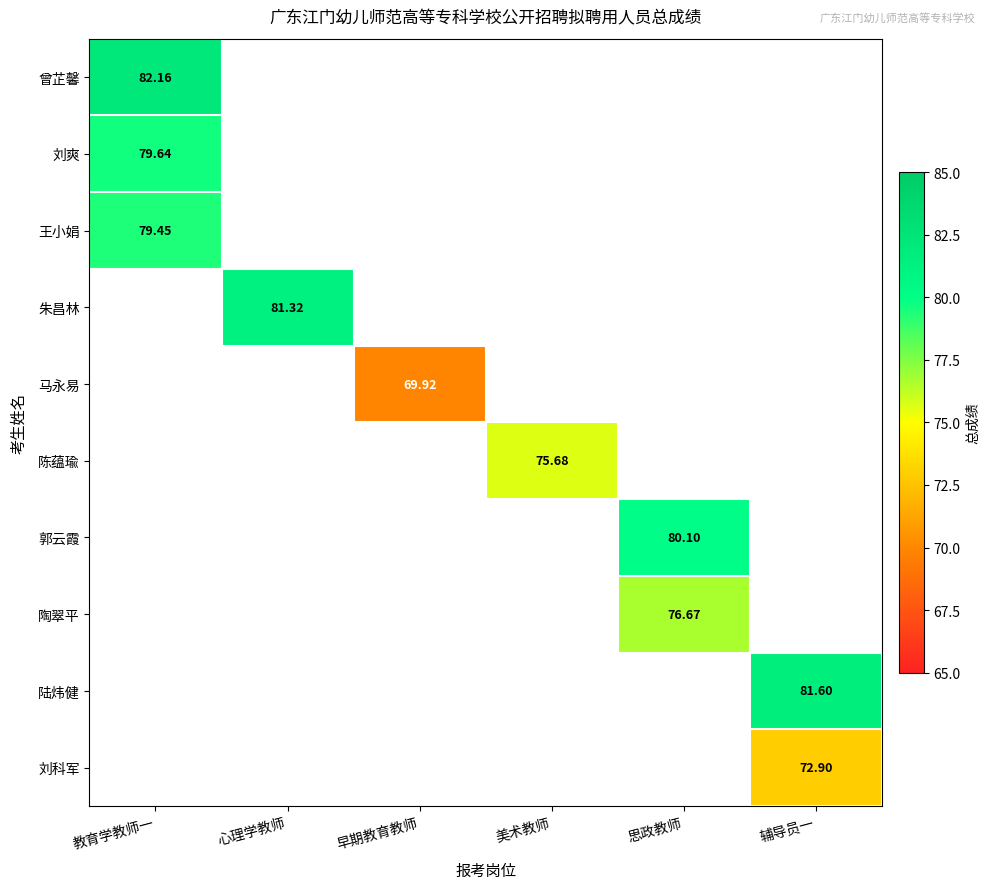

Where is 曾芷馨 nearest to the value 82?

教育学教师一